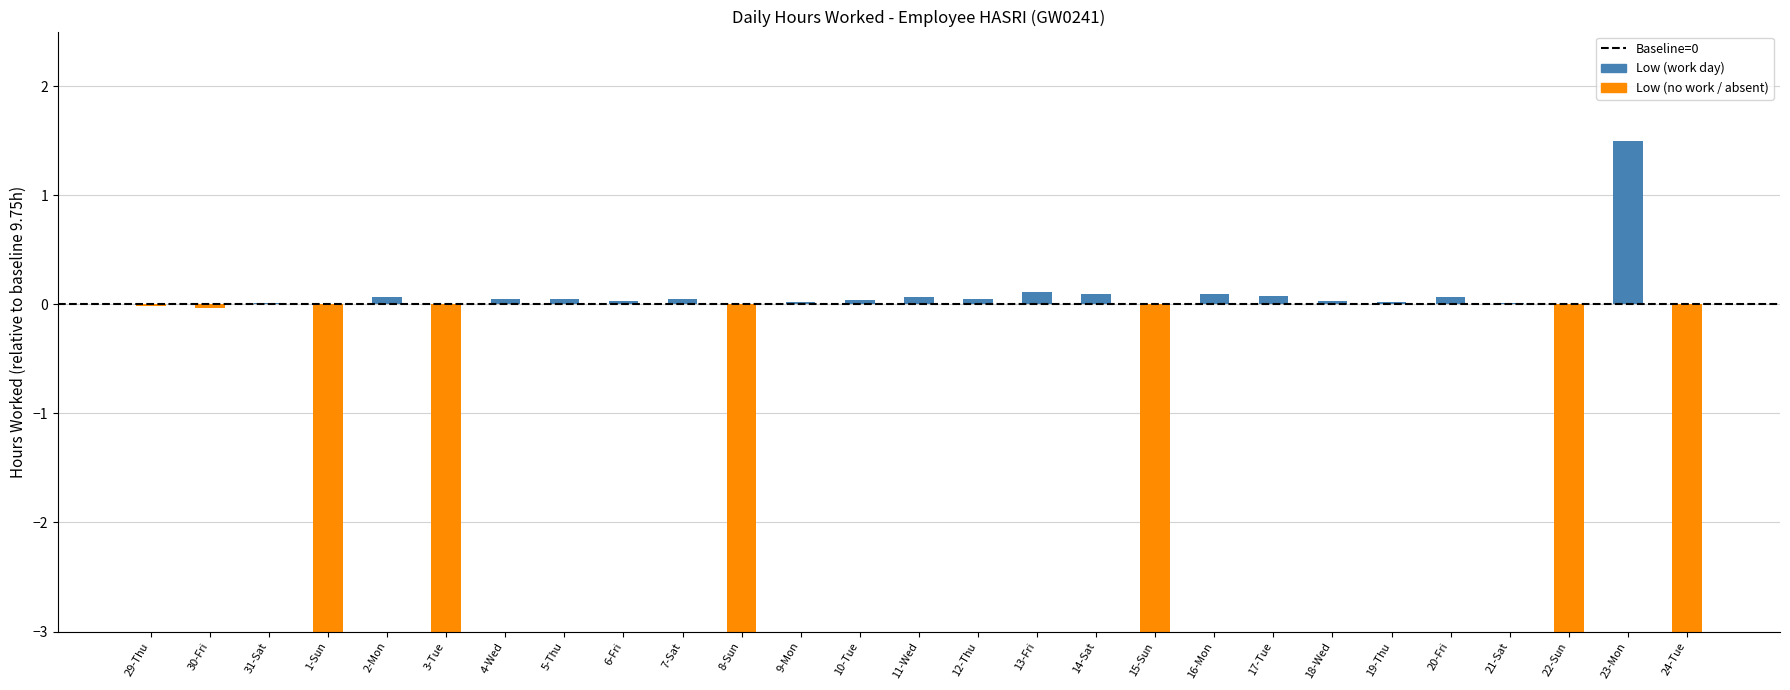

What is the sum of the values at 14-Sat and 10-Tue?

0.1